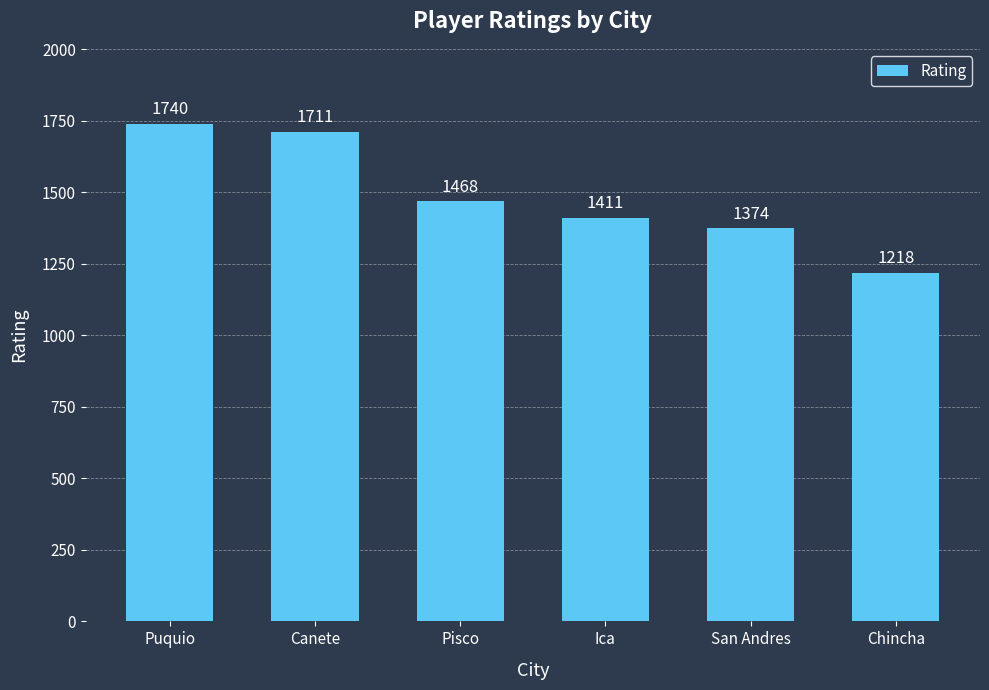

What is the change in value from Pisco to Chincha?

-250